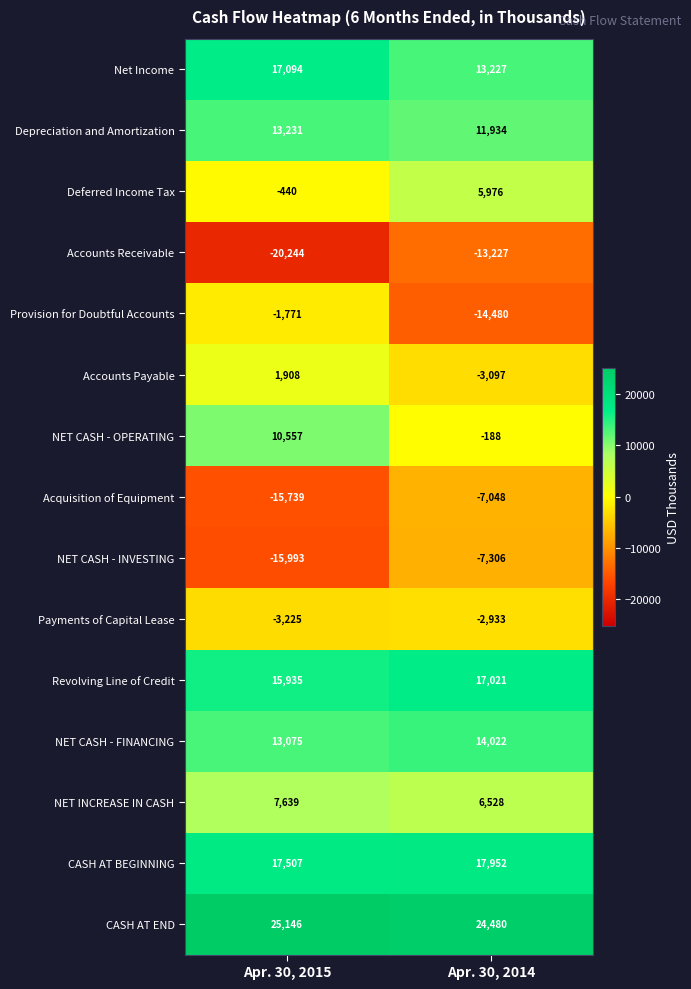

True or false: NET INCREASE IN CASH has a value of 1310 at Apr. 30, 2014.

False